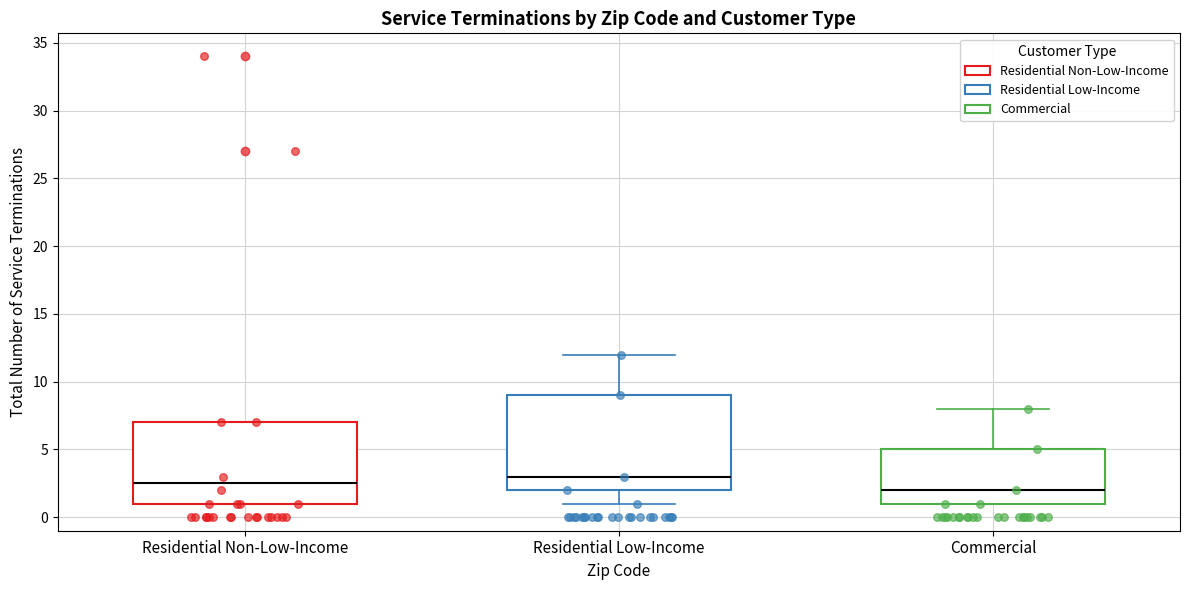

Where does the median line of the box for Residential Non-Low-Income sit on the y-axis? The values are not printed on the chart, so give them approximately, as read against the axis.

2.5